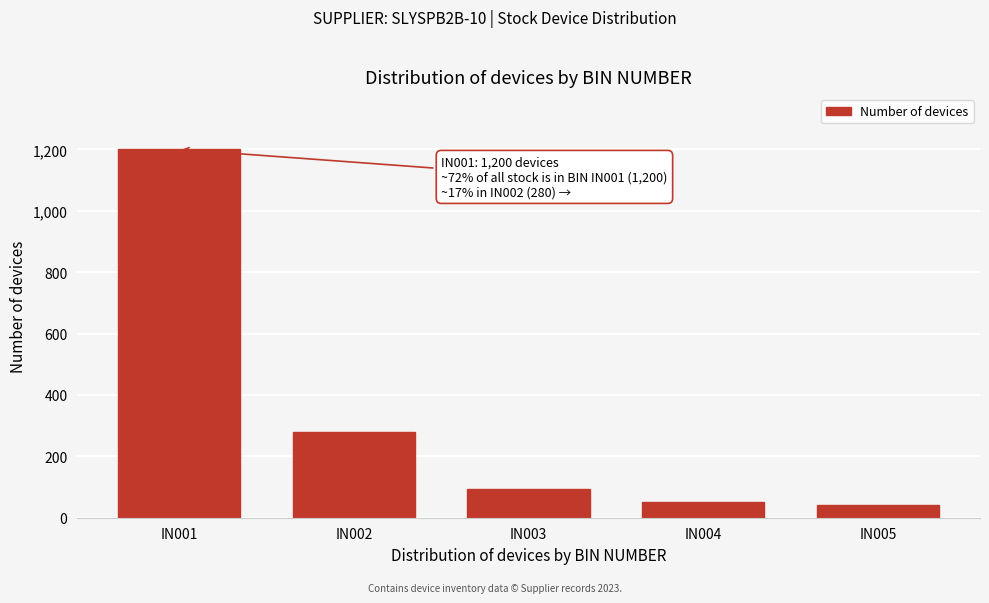

Reading left to right, list all the values displayed in this chart.

1200	280	95	52	40